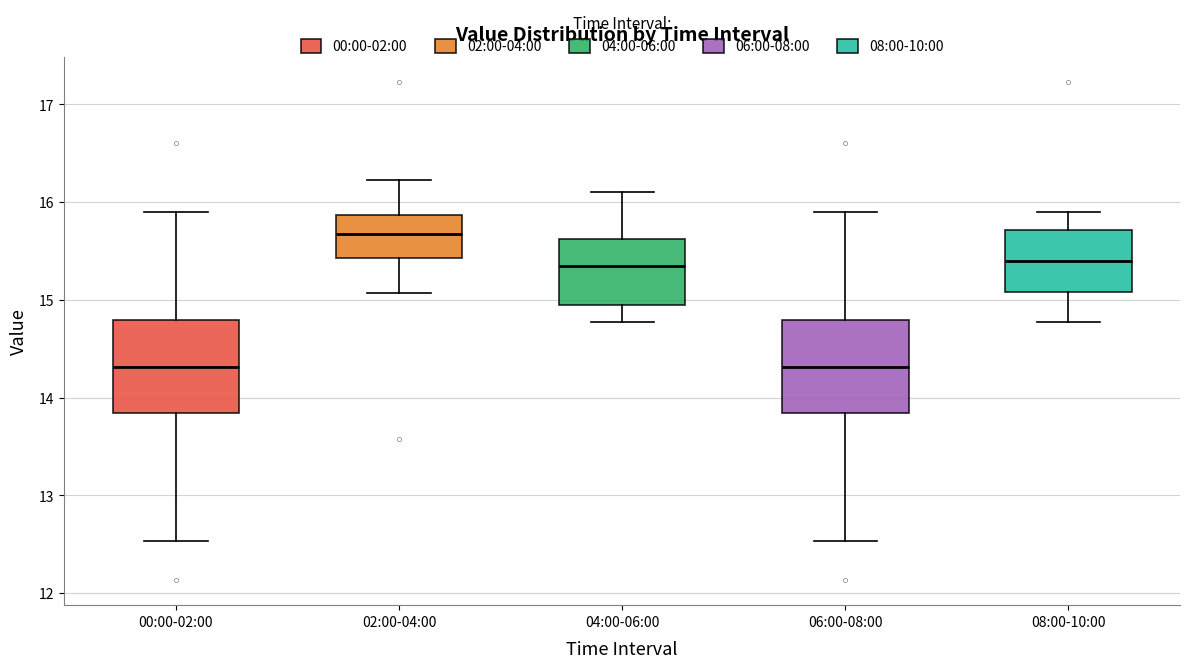

Reading left to right, read every box against the y-axis: the position of its median line, the range the box covers, and the ends of its whiskers. The values are not printed on the chart, so give them approximately, as read against the axis.

00:00-02:00: median 14.3, box 13.8 to 14.8, whiskers 12.5 to 15.9
02:00-04:00: median 15.7, box 15.4 to 15.9, whiskers 15.1 to 16.2
04:00-06:00: median 15.4, box 15.0 to 15.6, whiskers 14.8 to 16.1
06:00-08:00: median 14.3, box 13.8 to 14.8, whiskers 12.5 to 15.9
08:00-10:00: median 15.4, box 15.1 to 15.7, whiskers 14.8 to 15.9